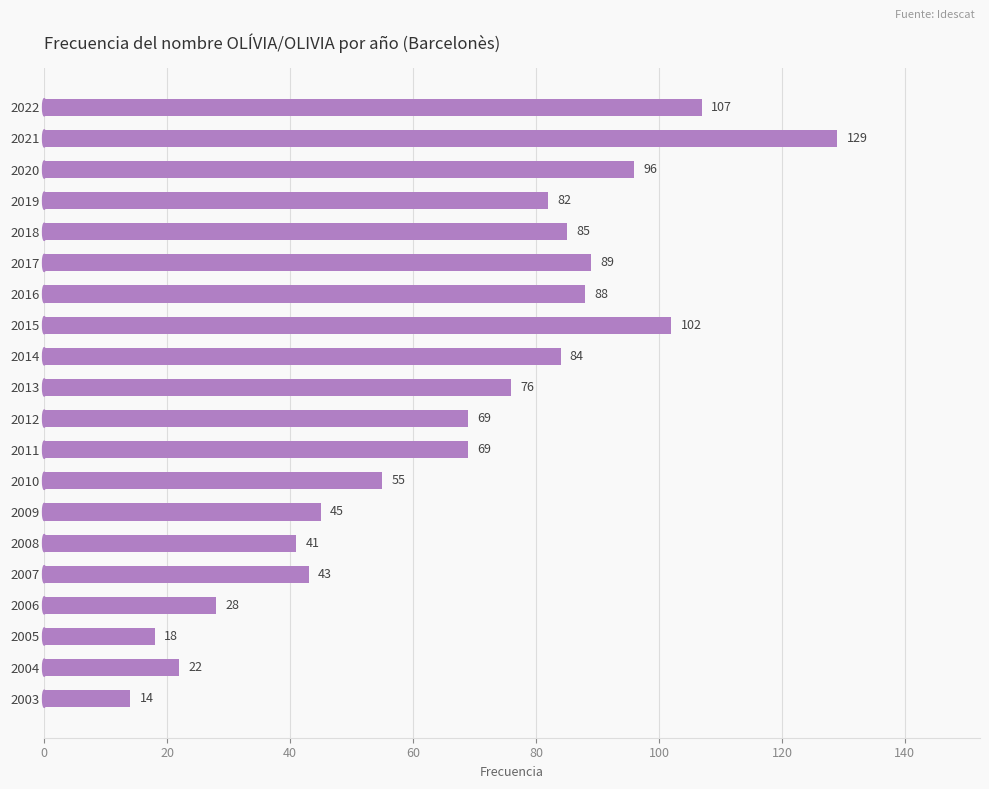

What is the change in value from 2018 to 2006?

-57